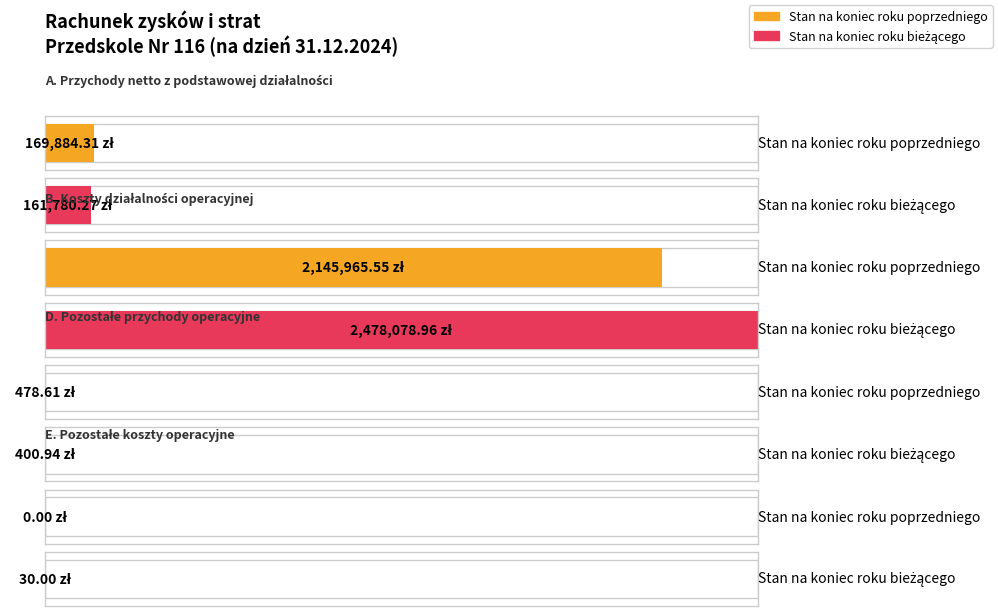

What is the sum of all Stan na koniec roku bieżącego values?

2640290.2